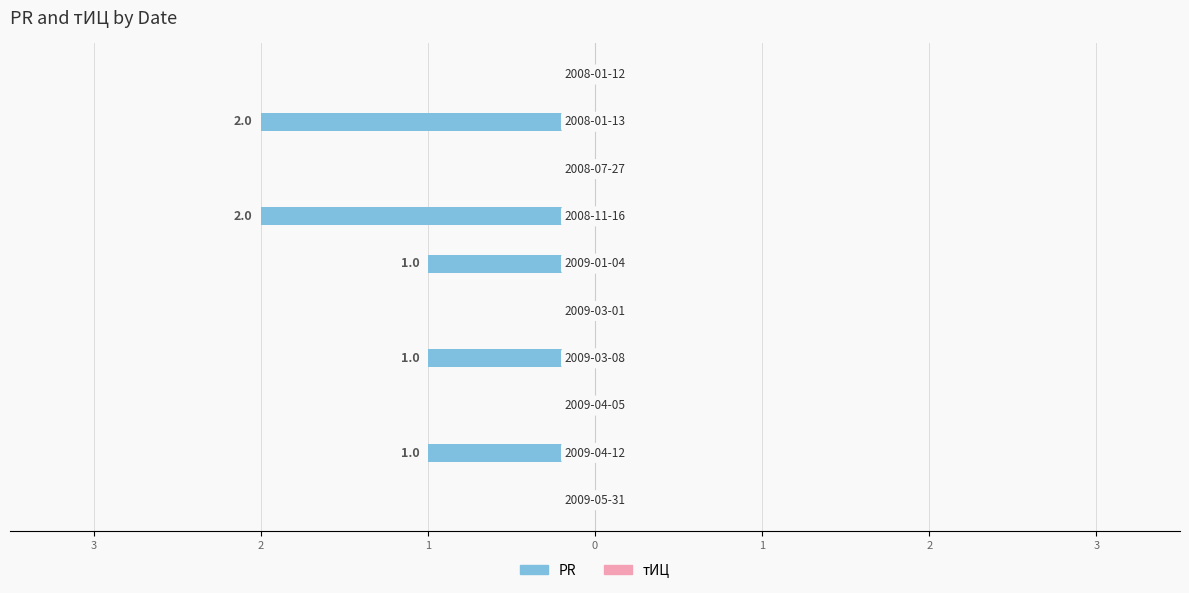

Are the bars horizontal?

Yes